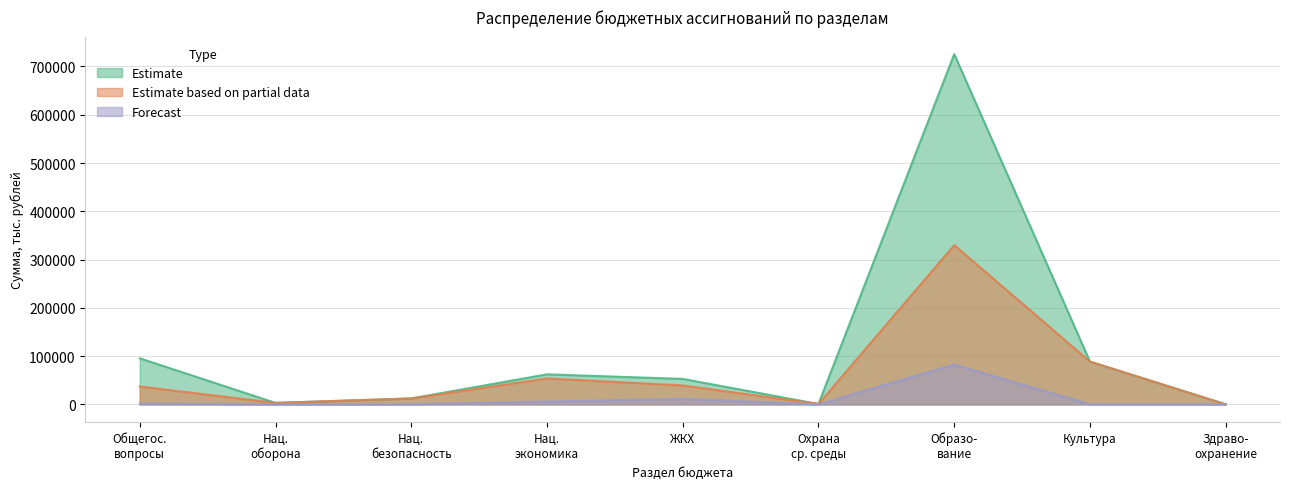

What are all the series names shown in the legend?

Estimate, Estimate based on partial data, Forecast